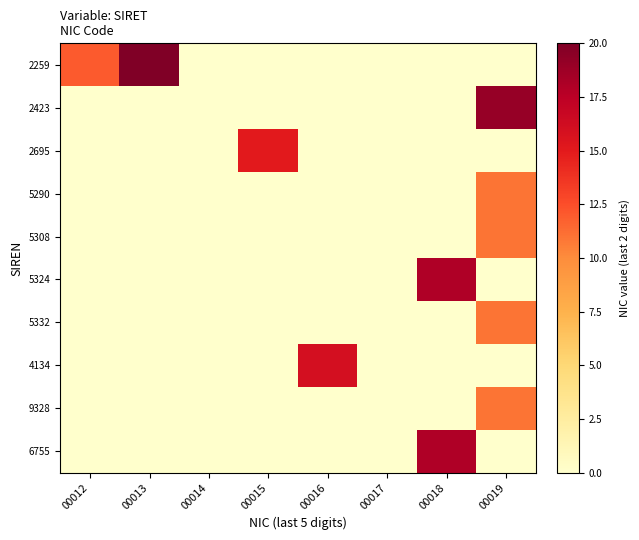

Which category has the lowest value across all series?

00019